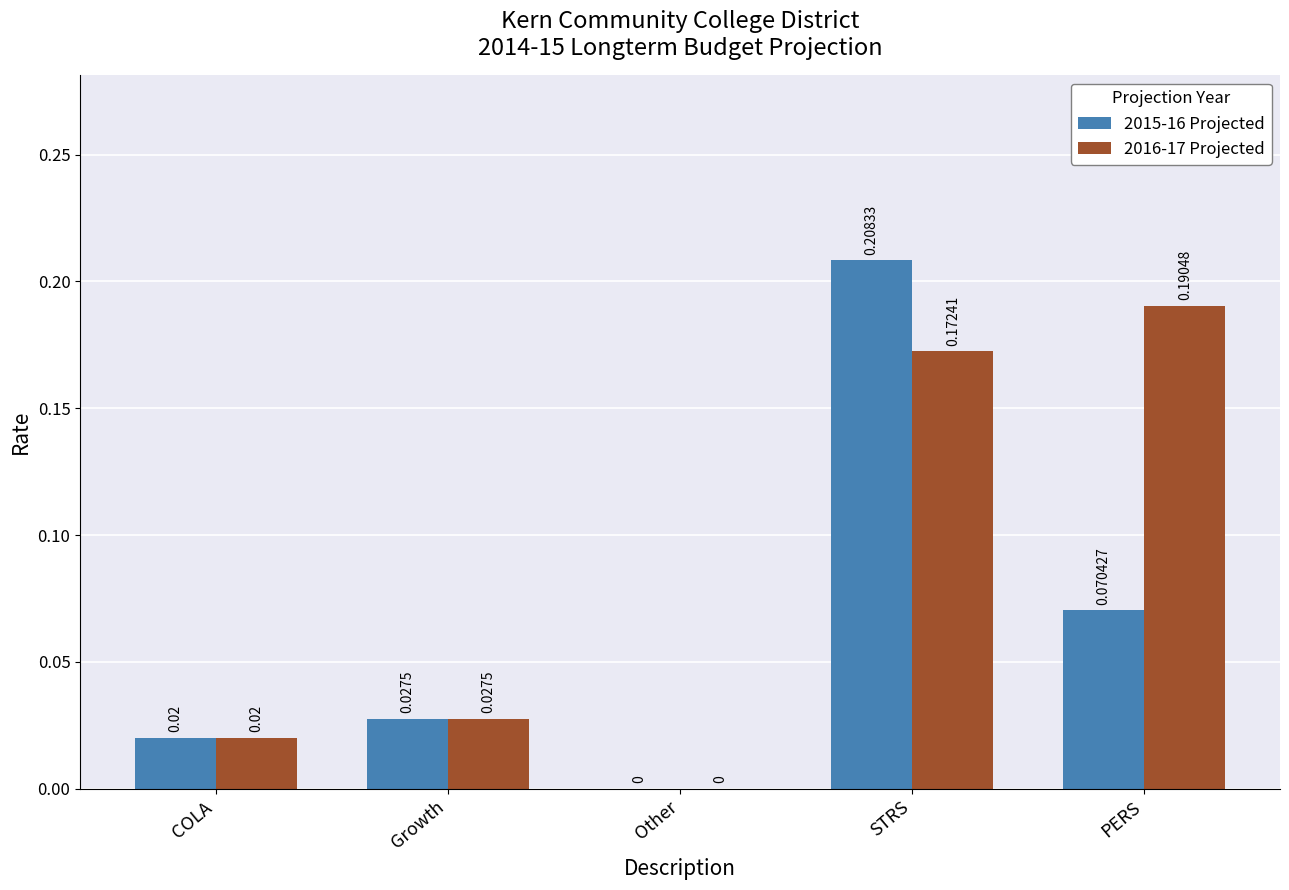

What is the sum of all 2015-16 Projected values?

0.3